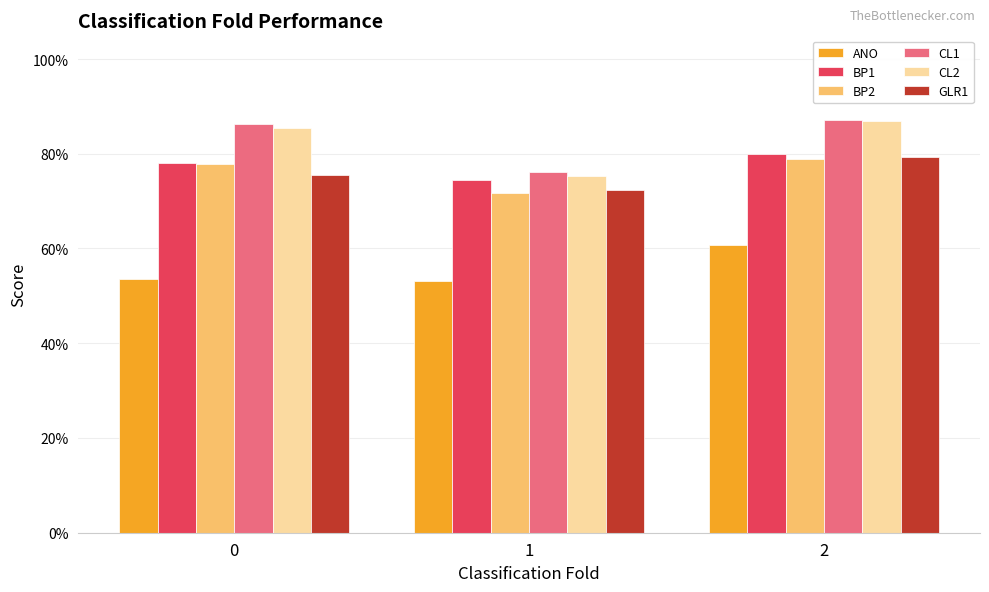

Reading left to right, list all the values displayed in this chart.

ANO: 0=0.5	1=0.5	2=0.6
BP1: 0=0.8	1=0.7	2=0.8
BP2: 0=0.8	1=0.7	2=0.8
CL1: 0=0.9	1=0.8	2=0.9
CL2: 0=0.9	1=0.8	2=0.9
GLR1: 0=0.8	1=0.7	2=0.8